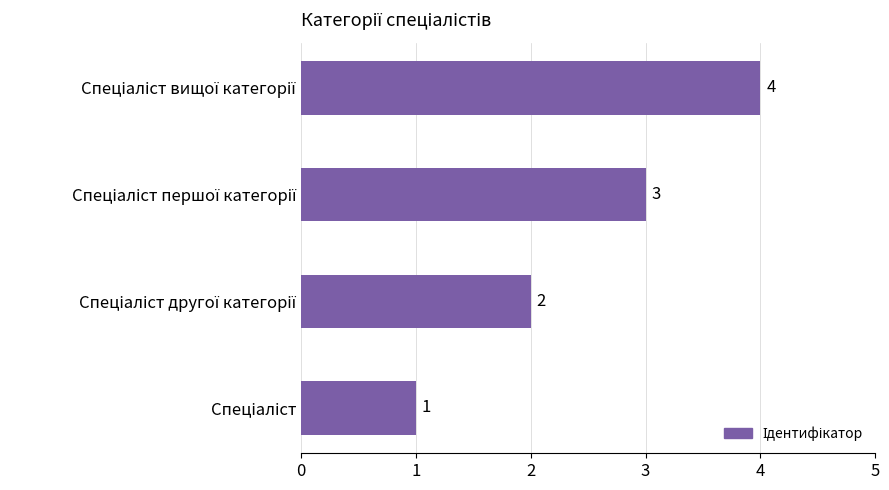

What is the greatest value displayed?

4